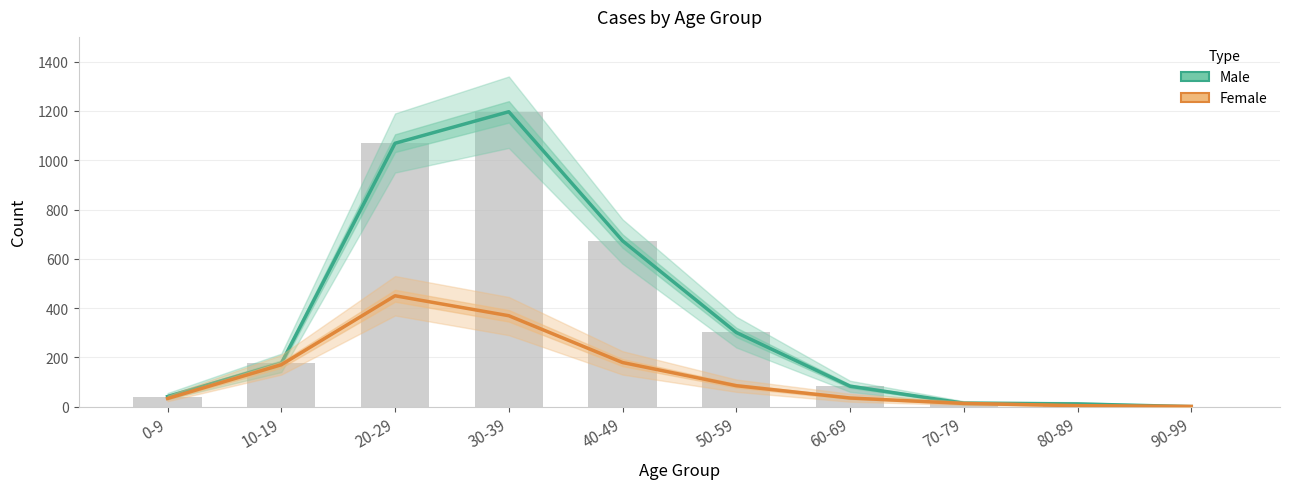

Between 50-59 and 10-19, which is larger?

50-59